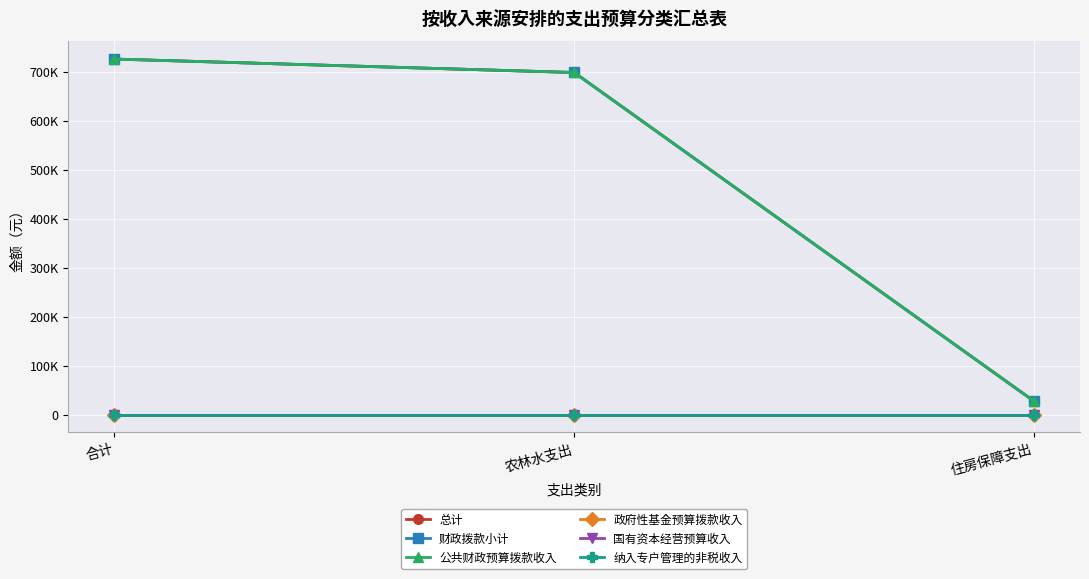

The value of 财政拨款小计 at 合计 is 190727.1. True or false?

False